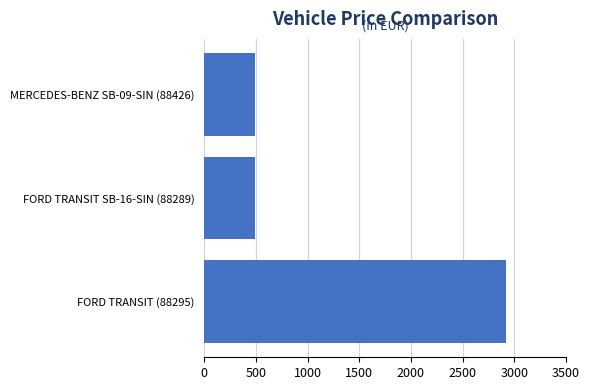

How many bars are there in total?

3